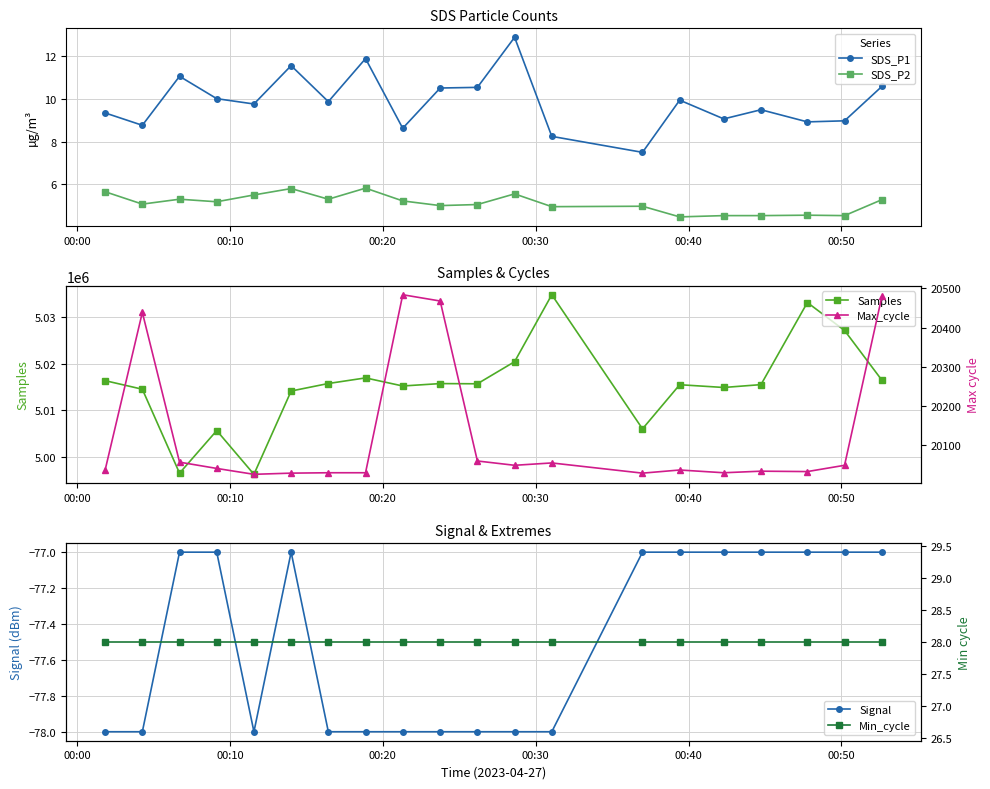

Which series has the widest spread of values?

Samples